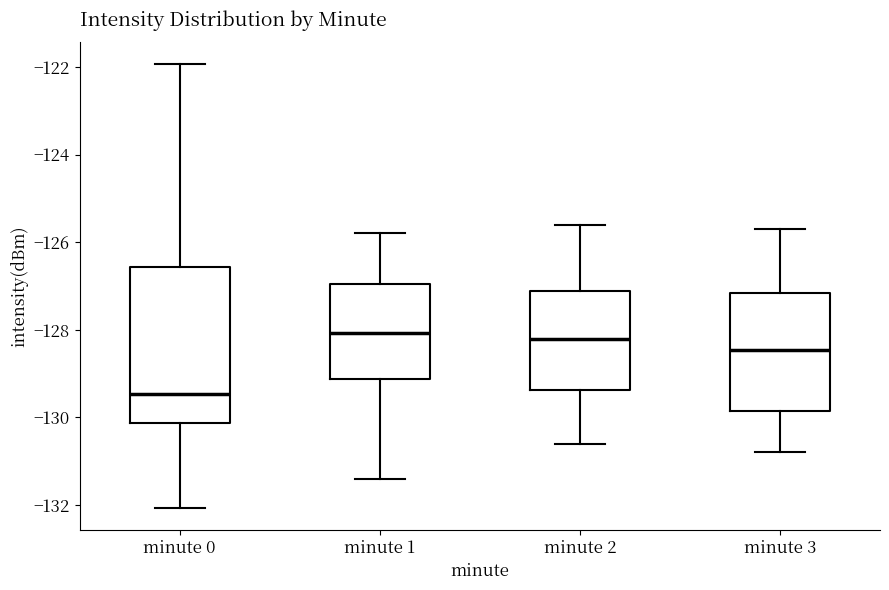

Comparing the boxes themselves (not the whiskers), which one is the tallest?

minute 0